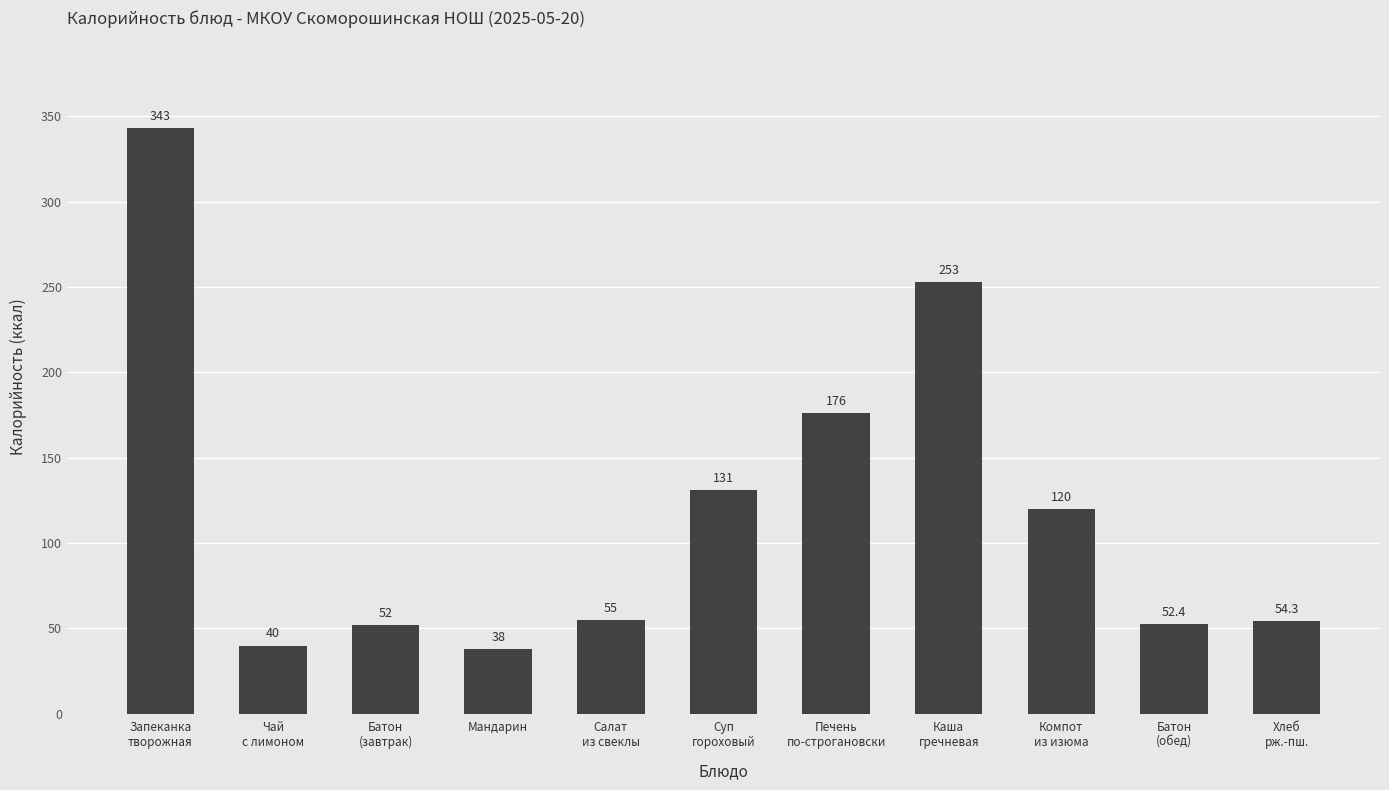

At which label is the value closest to 190?

Печень
по-строгановски